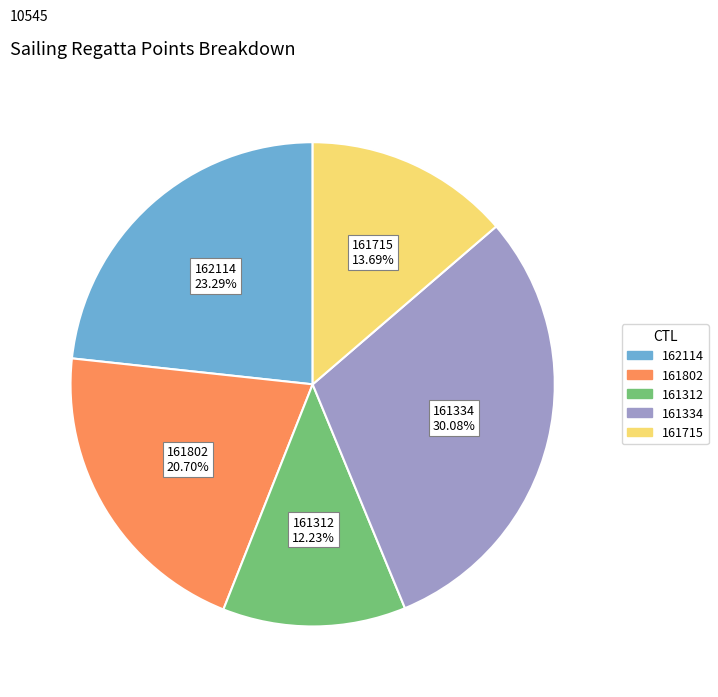

How many segments does this pie chart have?

5